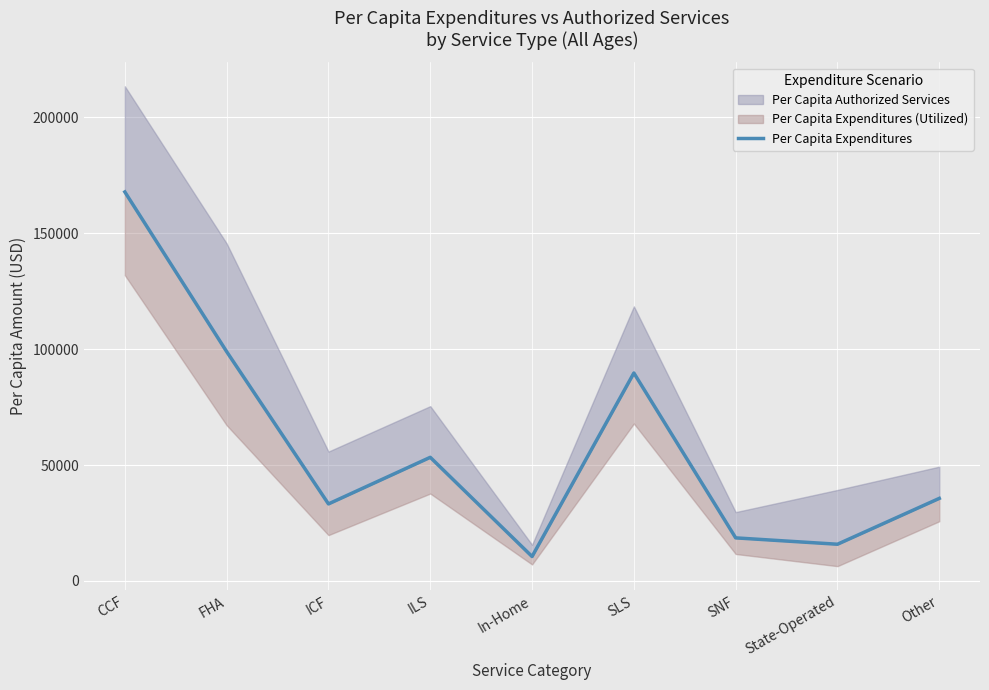

Reading left to right, what are all the values shown in this chart?

167863	98954	33235	53348	10543	89733	18589	15843	35628